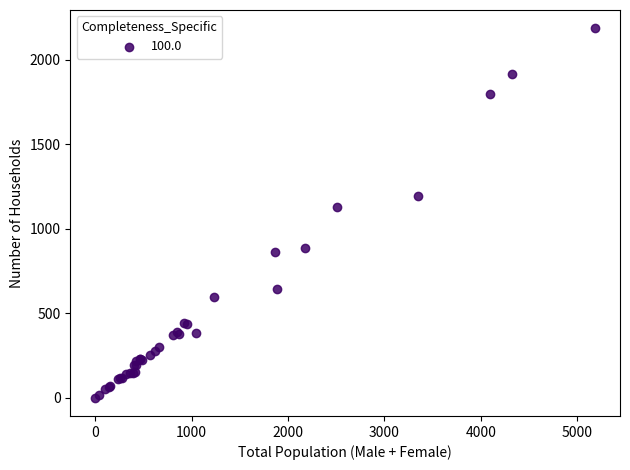

What Y value in the scatter plot is closest to 1093?

1131